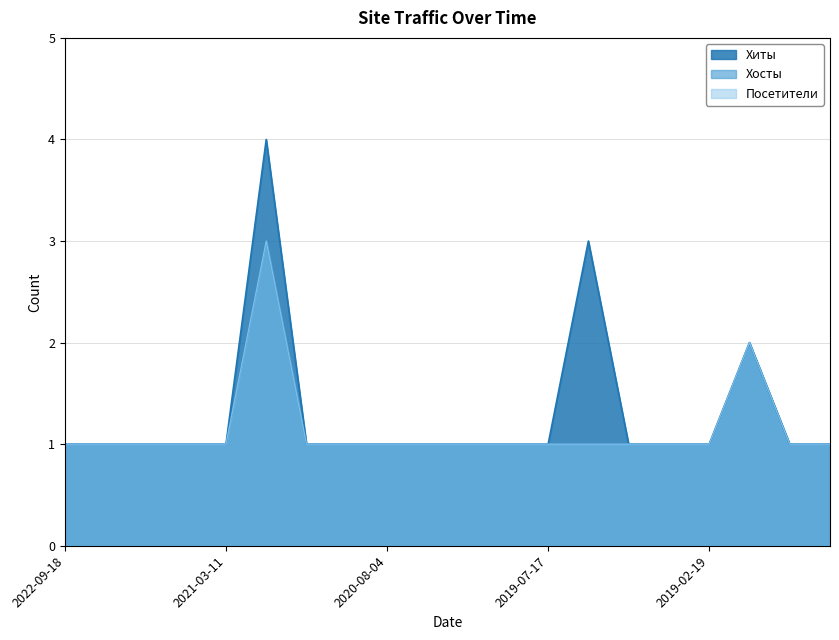

Which series changed the most between 2022-01-12 and 2021-03-12?

Хиты